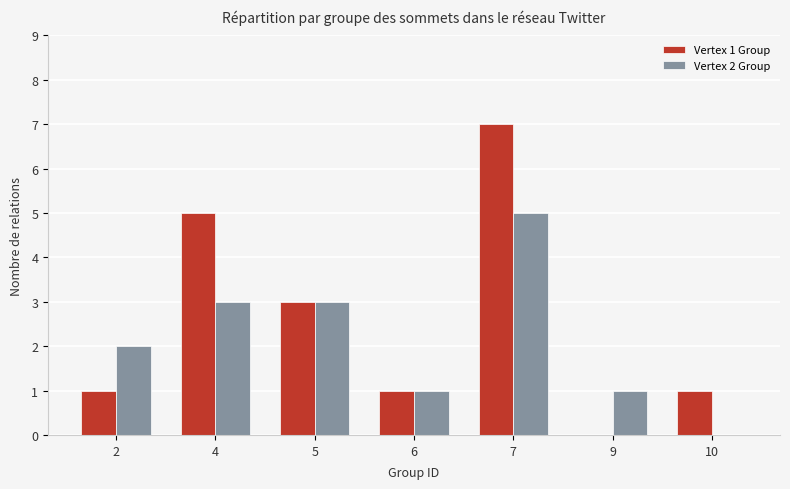

How many groups of bars are there?

7